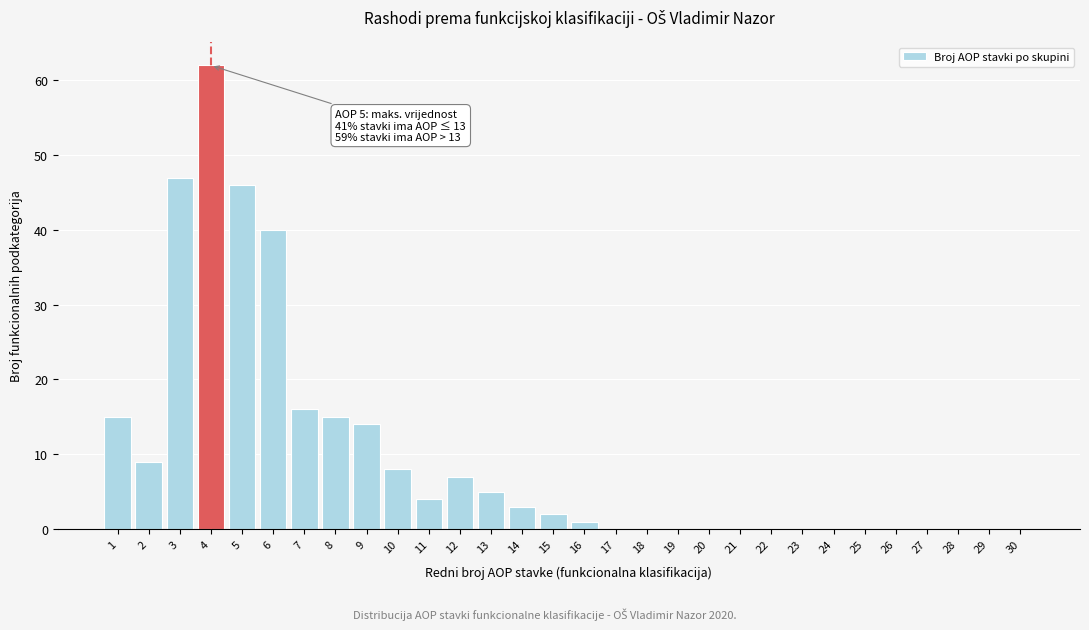

Reading left to right, what are all the values shown in this chart?

1=15	2=9	3=47	4=62	5=46	6=40	7=16	8=15	9=14	10=8	11=4	12=7	13=5	14=3	15=2	16=1	17=0	18=0	19=0	20=0	21=0	22=0	23=0	24=0	25=0	26=0	27=0	28=0	29=0	30=0